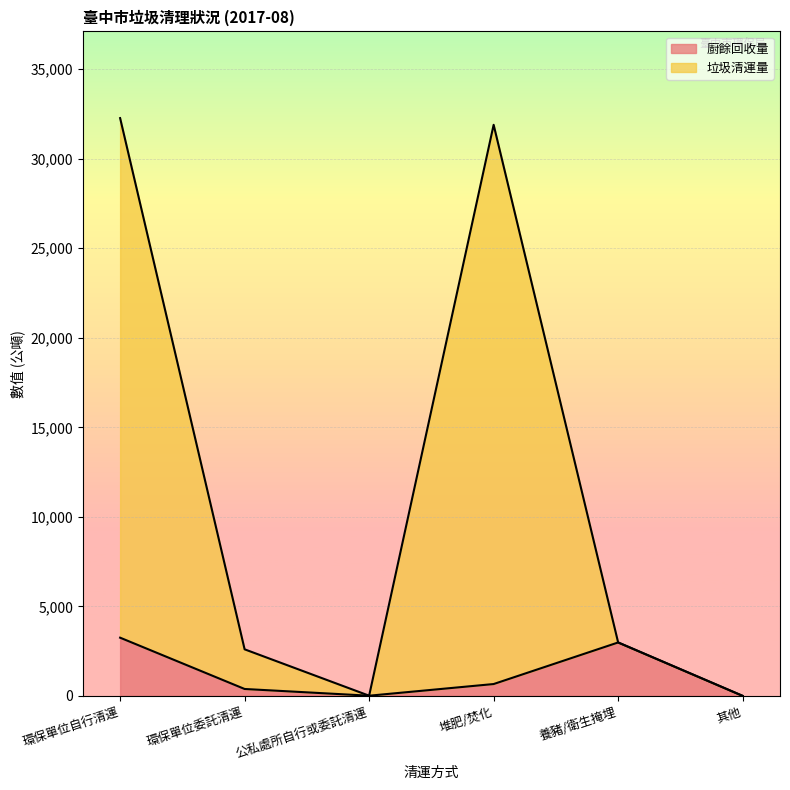

What is the total value across all series at 環保單位自行清運?

32271.7